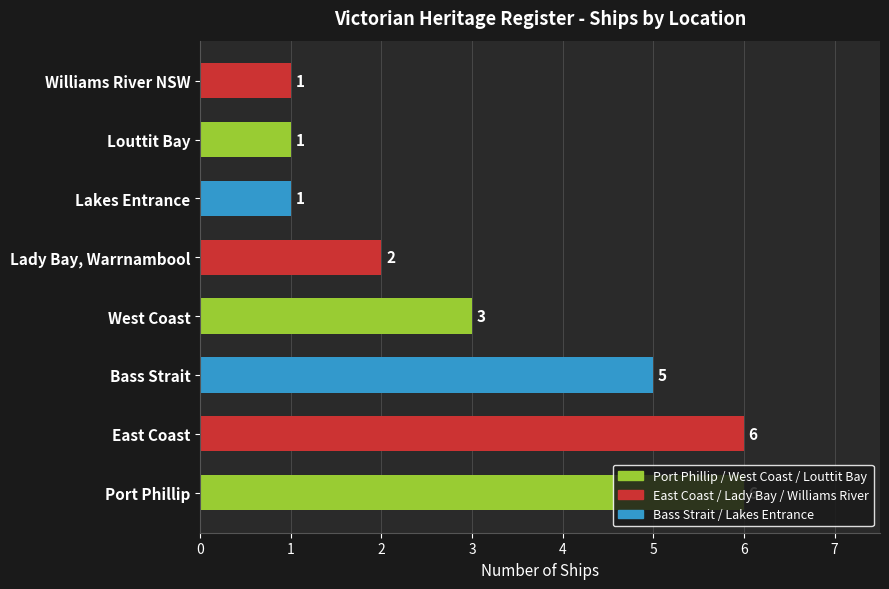

What is the difference between the second highest and second lowest values?

5